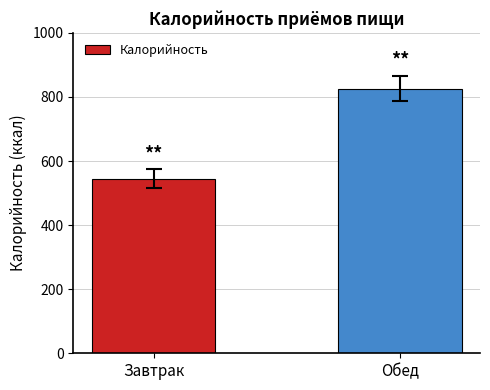

Is it true that the value at Обед is 313?

False